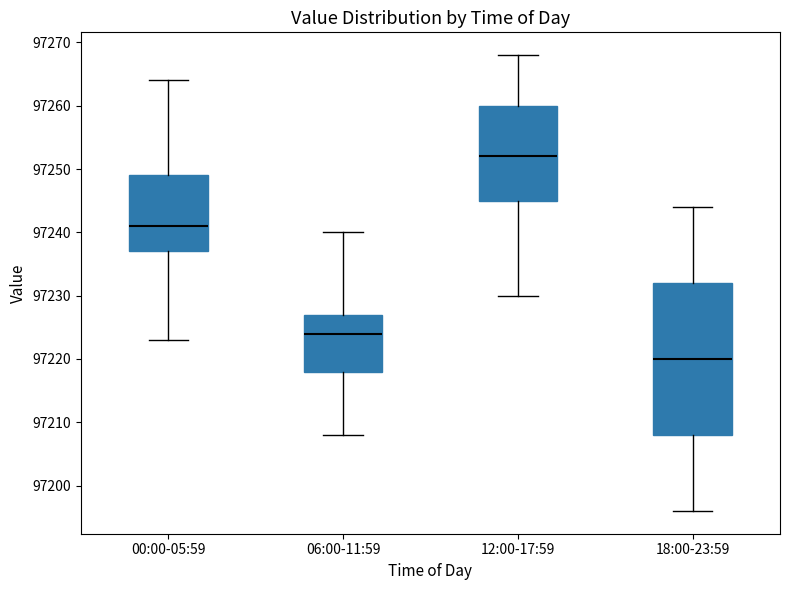

Reading left to right, transcribe this box plot: for each box, give where its median line is, the range the box spans, and where its two whiskers end, as read against the y-axis. The values are not printed on the chart, so give them approximately, as read against the axis.

00:00-05:59: median 97241, box 97237 to 97249, whiskers 97223 to 97264
06:00-11:59: median 97224, box 97218 to 97227, whiskers 97208 to 97240
12:00-17:59: median 97252, box 97245 to 97260, whiskers 97230 to 97268
18:00-23:59: median 97220, box 97208 to 97232, whiskers 97196 to 97244